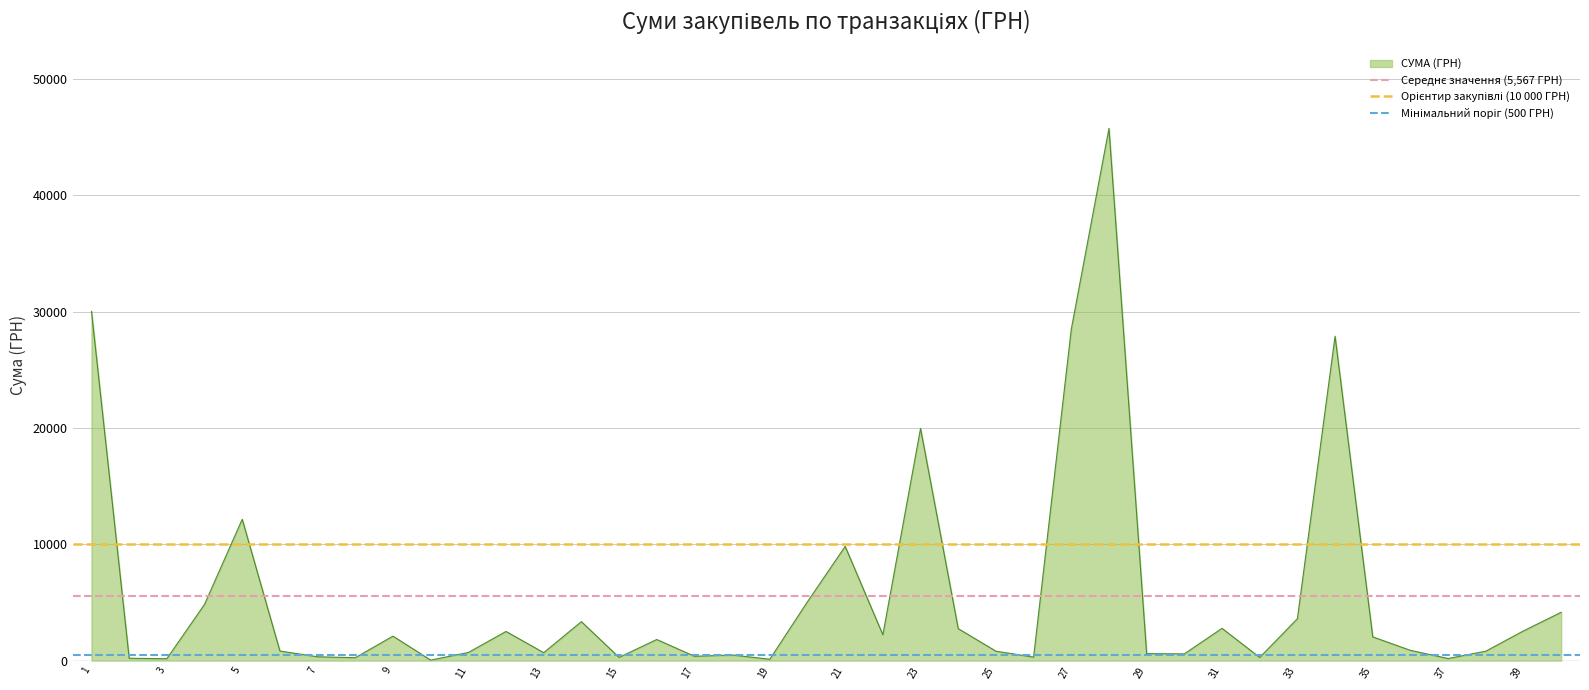

What is the value of the Мінімальний поріг (500 ГРН) point at the 1st from the left?

500.0